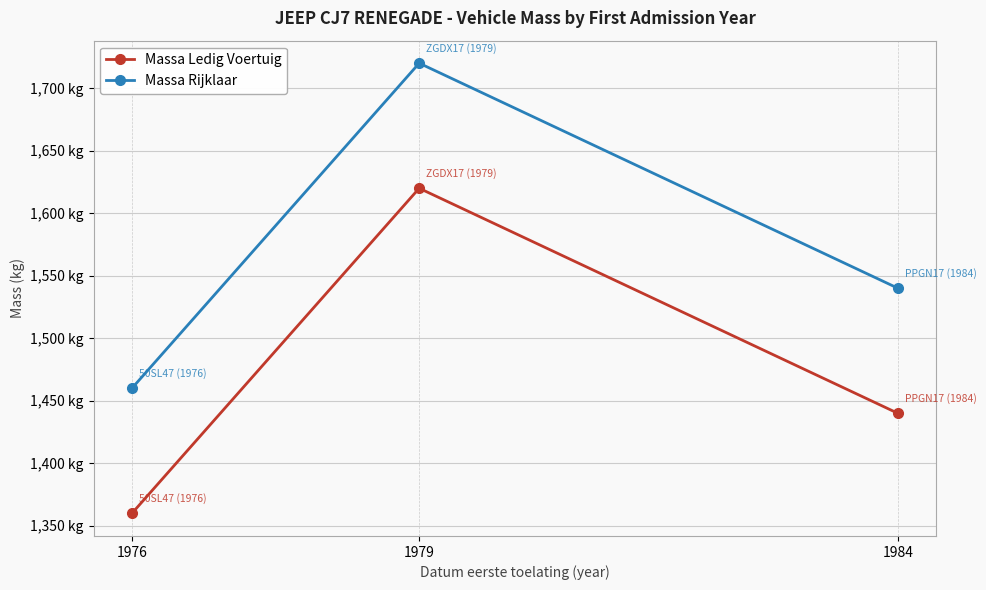

What are all the series names shown in the legend?

Massa Ledig Voertuig, Massa Rijklaar